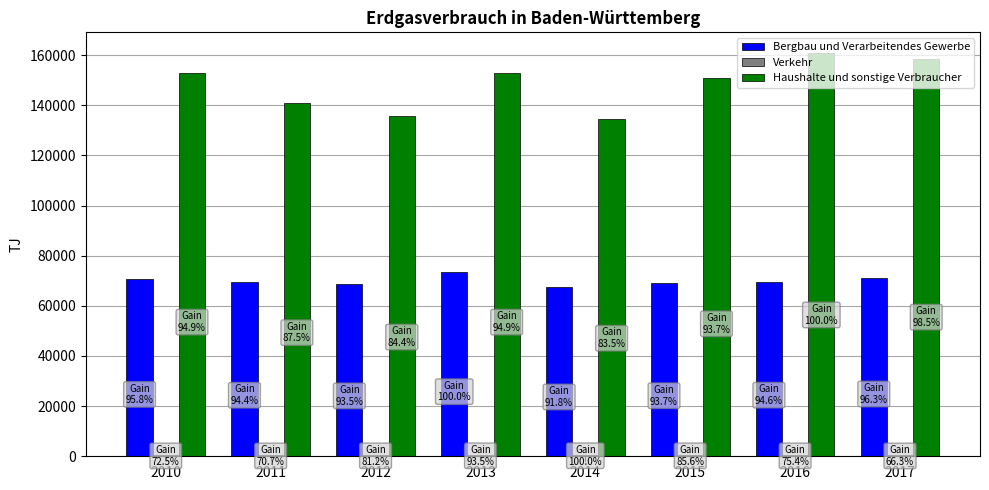

Is the value of Haushalte und sonstige Verbraucher at 2017 greater than the value of Bergbau und Verarbeitendes Gewerbe at 2010?

Yes